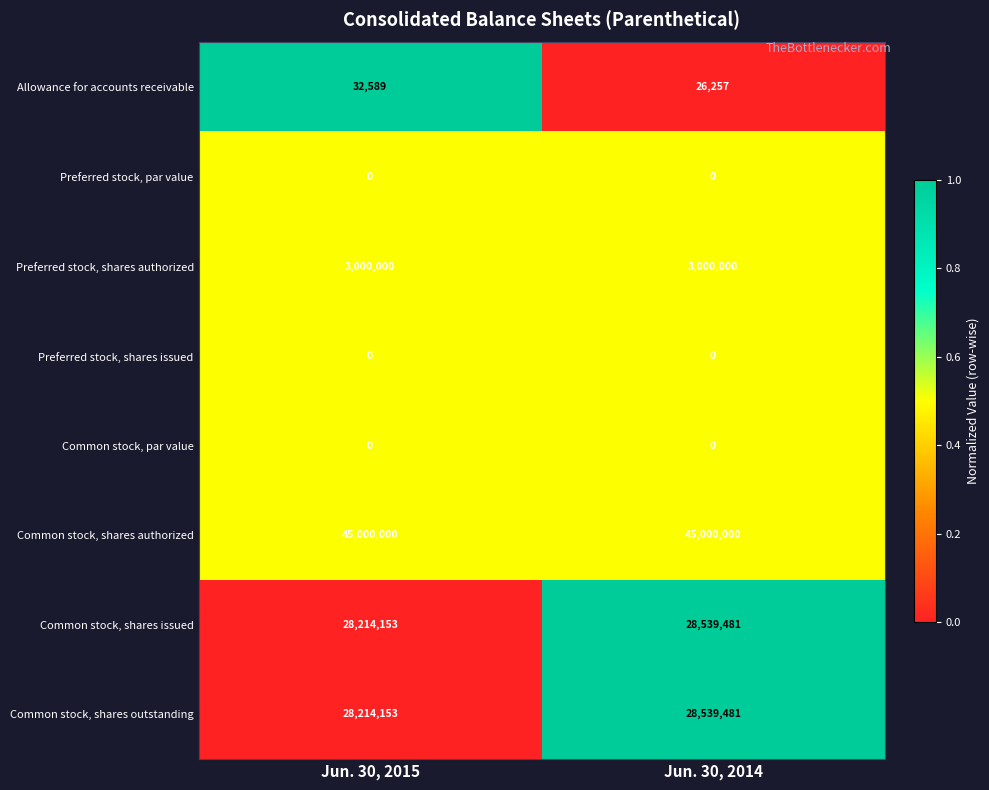

Read the Common stock, shares issued value at Jun. 30, 2014, to the nearest 100.

28539500